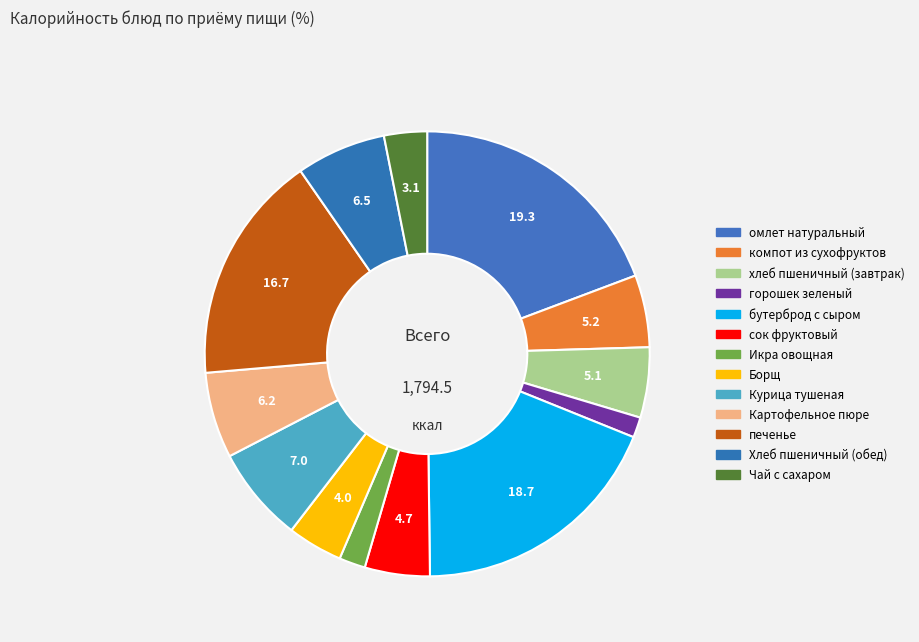

Count the number of slices in the pie.

13